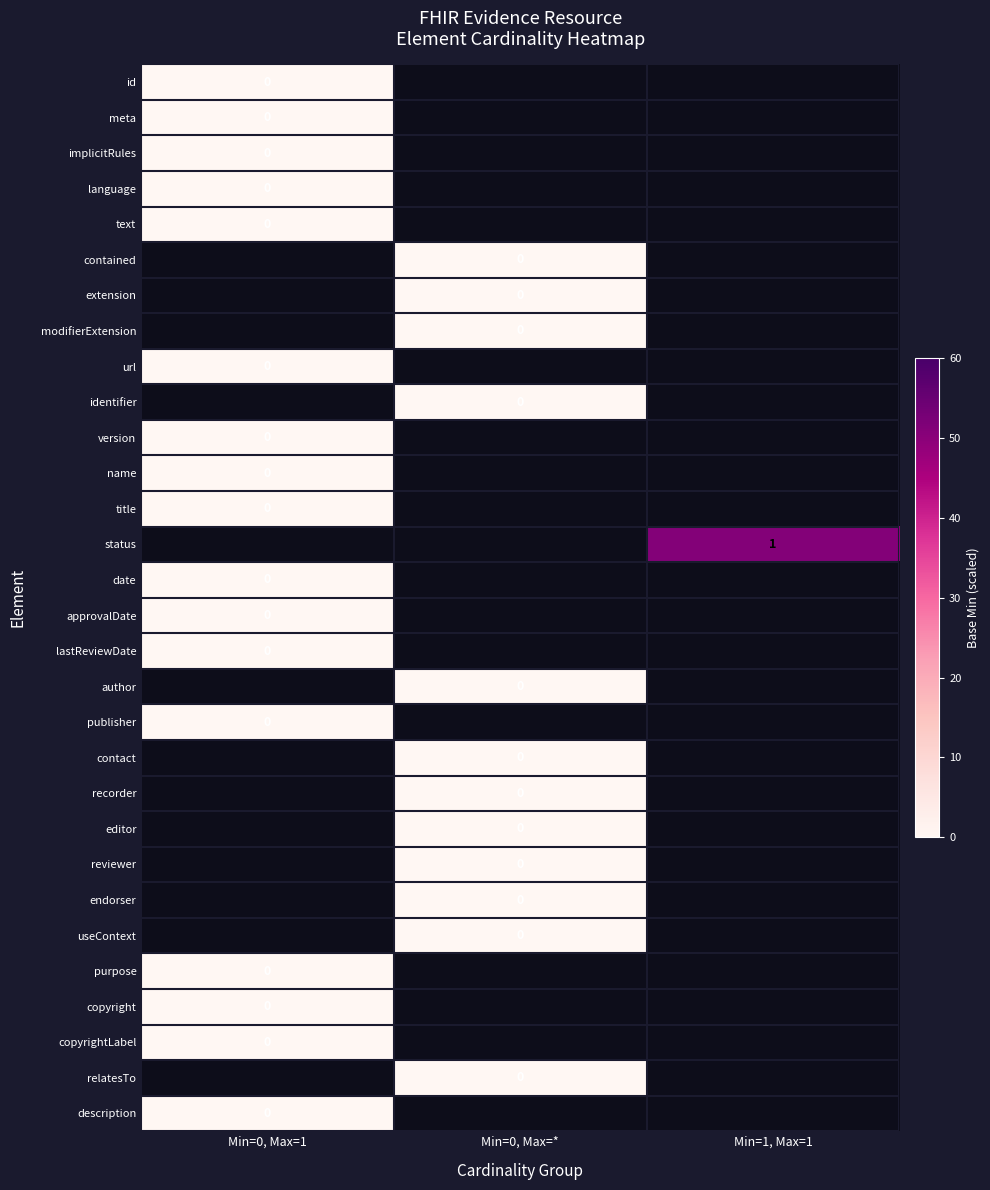

Between Min=0, Max=1 and Min=1, Max=1, which series saw the biggest shift?

status